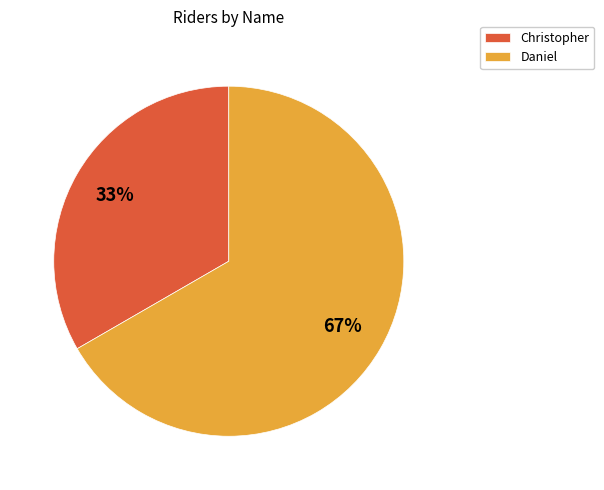

Combined, do Daniel and Christopher account for over 50%?

Yes